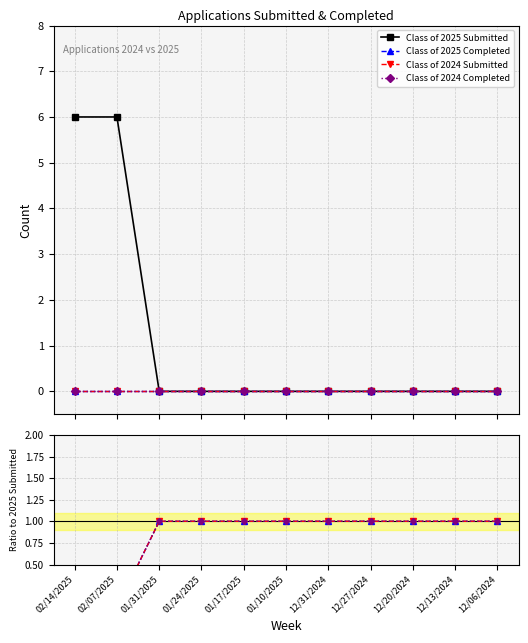

What are all the series names shown in the legend?

Class of 2025 Submitted, Class of 2025 Completed, Class of 2024 Submitted, Class of 2024 Completed